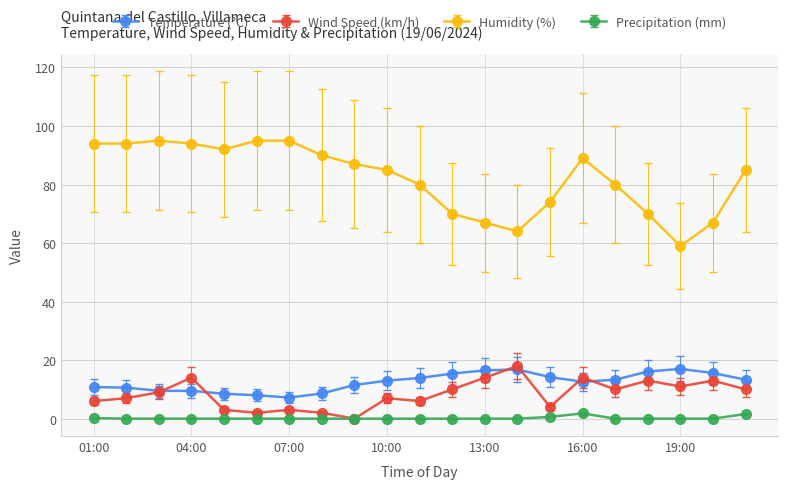

What is the minimum value for Humidity (%)?

59.0